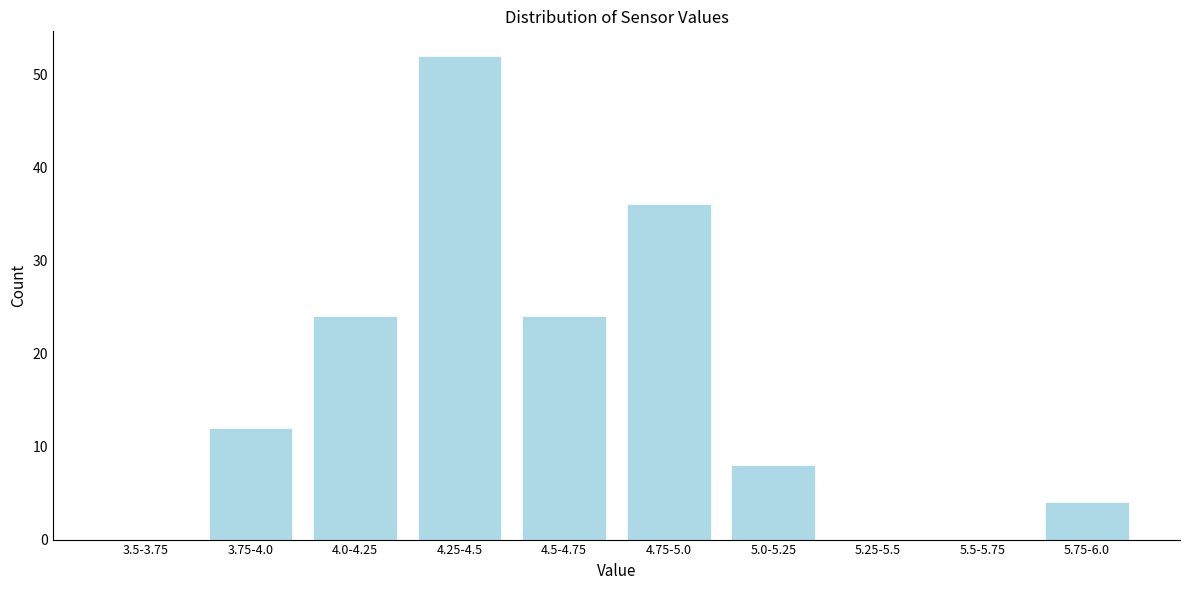

Reading left to right, list all the values displayed in this chart.

3.5-3.75=0	3.75-4.0=12	4.0-4.25=24	4.25-4.5=52	4.5-4.75=24	4.75-5.0=36	5.0-5.25=8	5.25-5.5=0	5.5-5.75=0	5.75-6.0=4